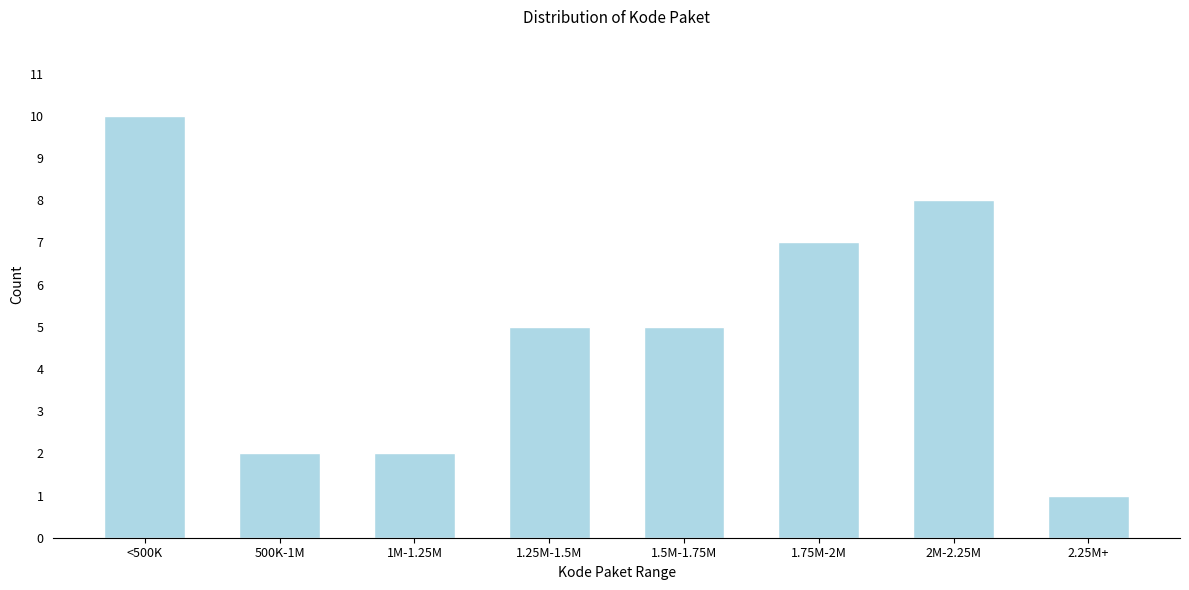

Reading left to right, extract all data points from this chart.

<500K=10	500K-1M=2	1M-1.25M=2	1.25M-1.5M=5	1.5M-1.75M=5	1.75M-2M=7	2M-2.25M=8	2.25M+=1